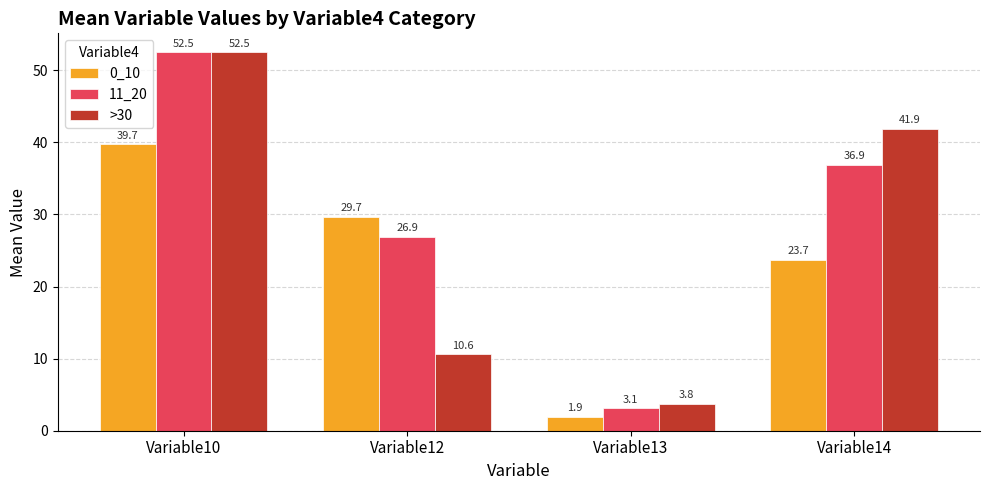

Reading left to right, extract all data points from this chart.

0_10: 39.7	29.7	1.9	23.7
11_20: 52.5	26.9	3.1	36.9
>30: 52.5	10.6	3.8	41.9